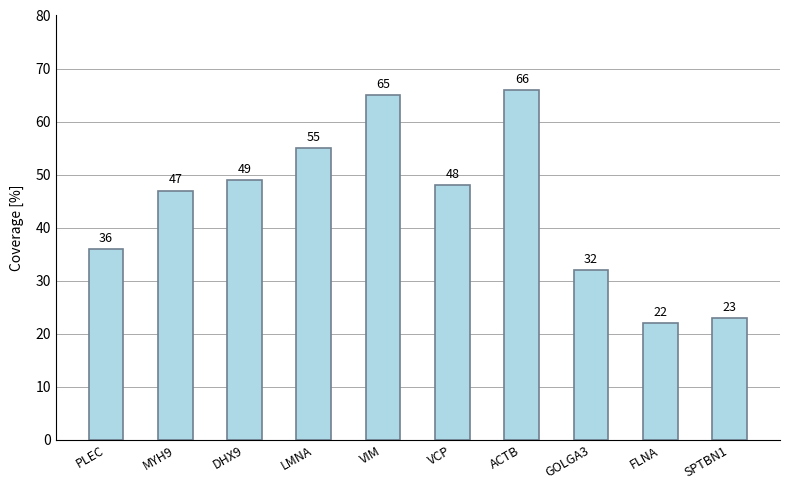

Does the chart contain any negative values?

No